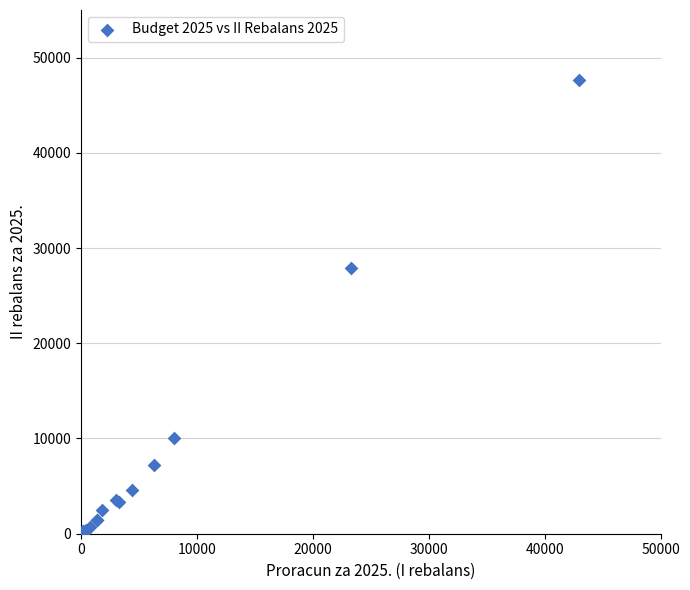

What Y value in the scatter plot is closest to 23819?

27870.1